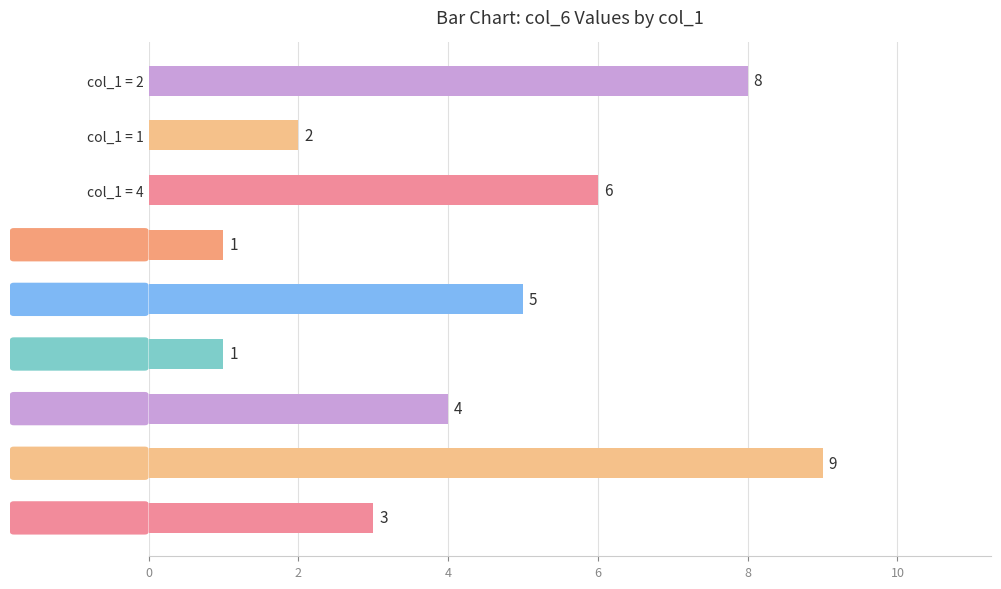

How many values are between 2 and 6?

5